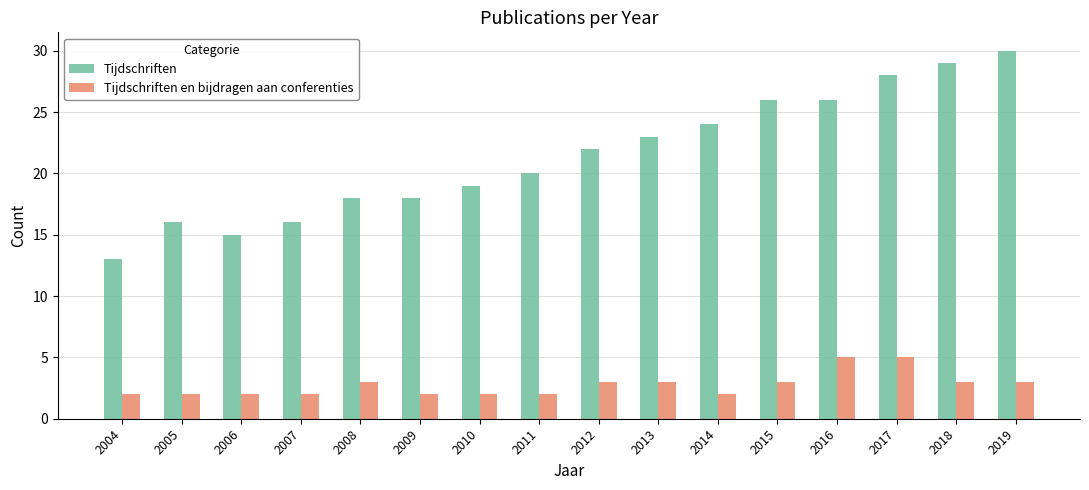

At which label does Tijdschriften reach its minimum?

2004